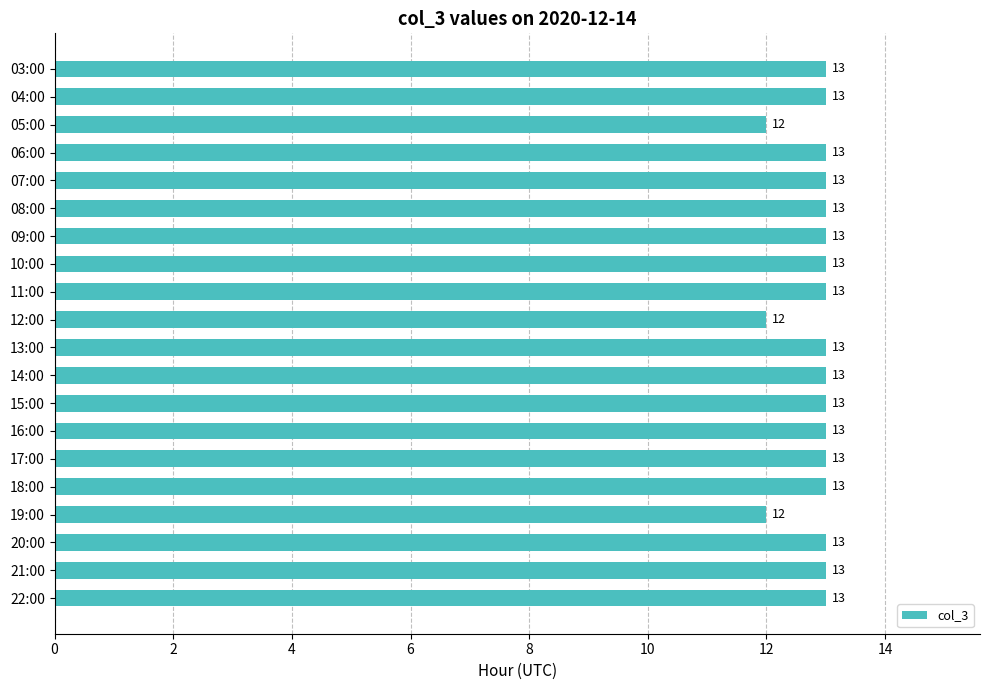

How many bars are there in total?

20